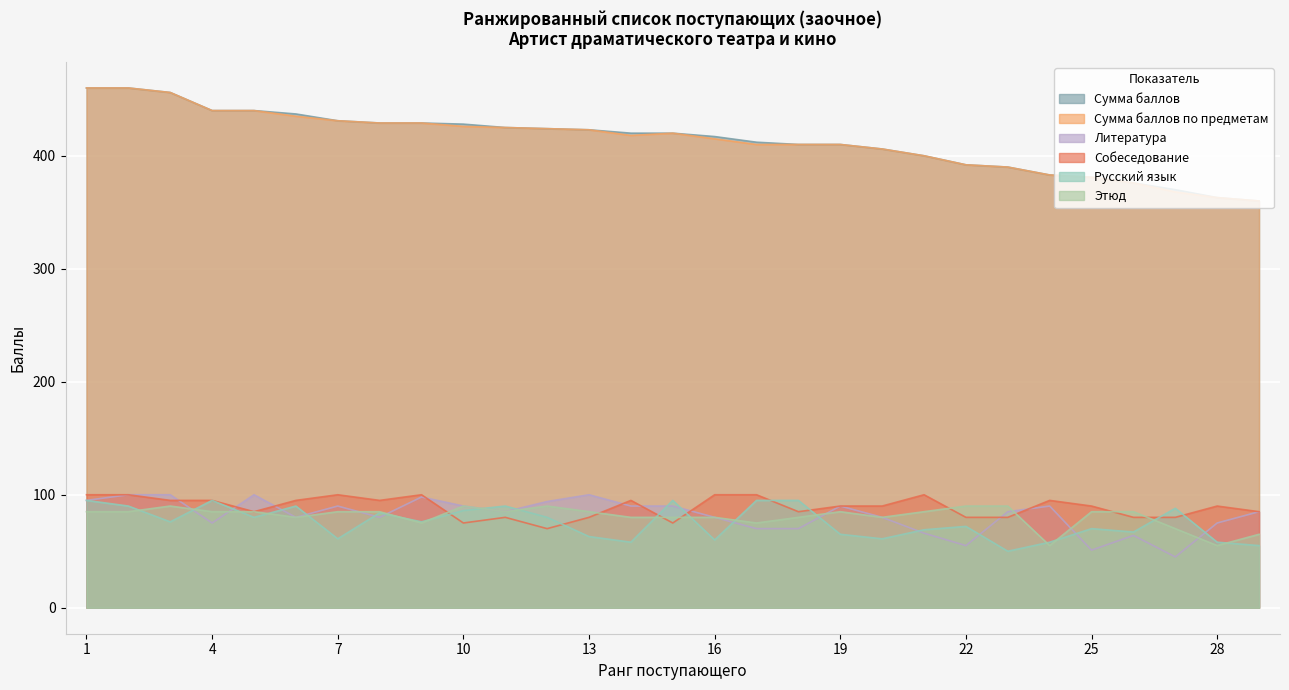

At which label does Собеседование reach its peak?

1